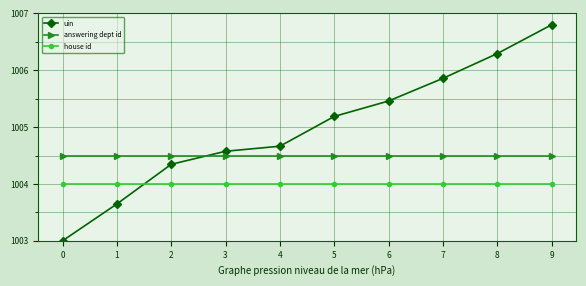

True or false: uin has a value of 1456.2 at 5.

False